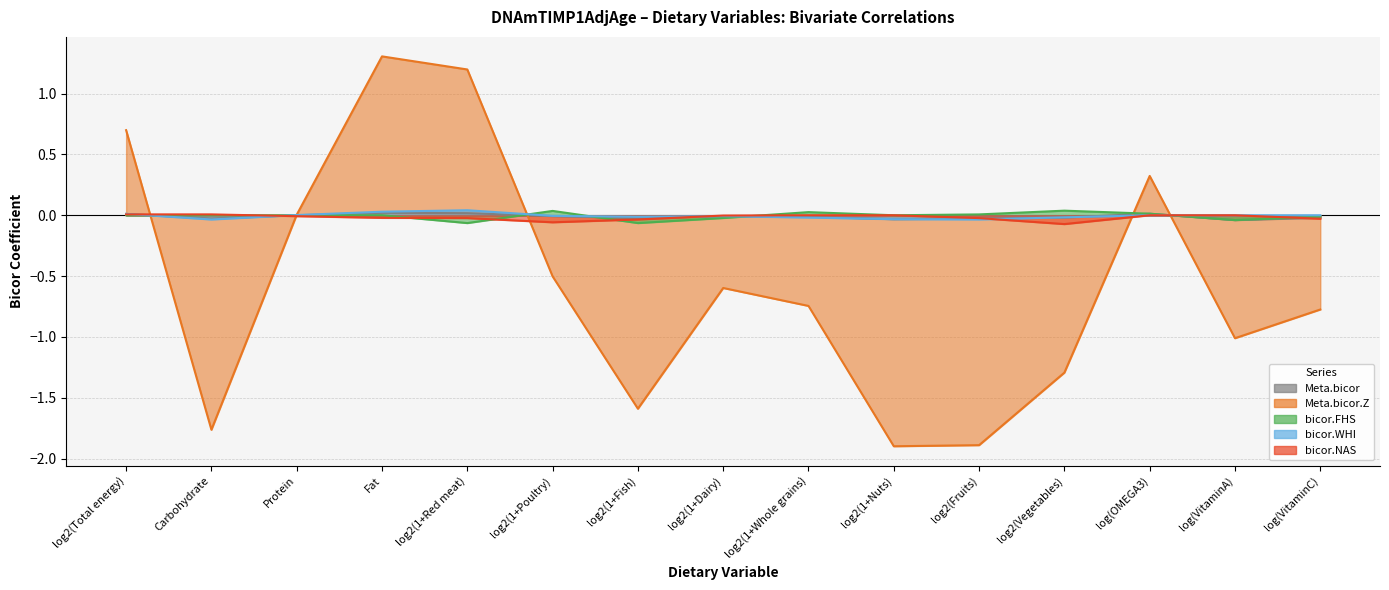

At which category does Meta.bicor reach its first local valley?

Carbohydrate